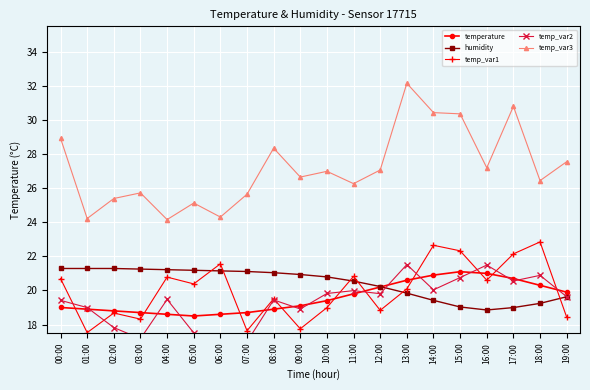

At 14:00, list the series in order from smallest to largest.

humidity, temp_var2, temperature, temp_var1, temp_var3